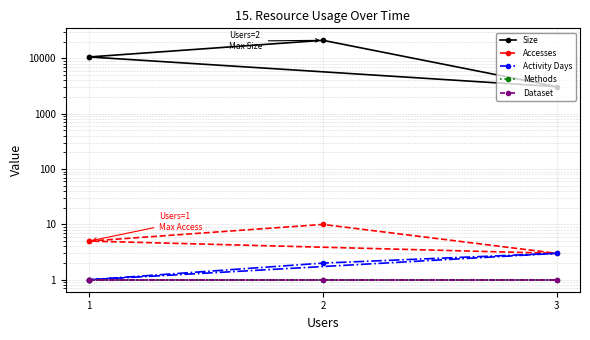

Which series has the widest spread of values?

Size